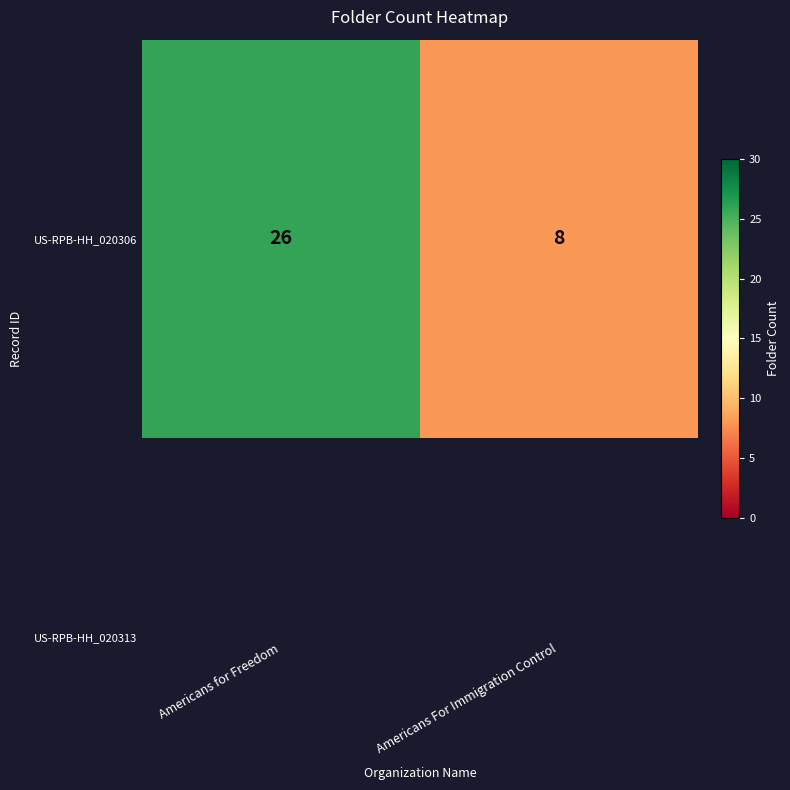

Rank the categories by value from lowest to highest.

Americans For Immigration Control, Americans for Freedom